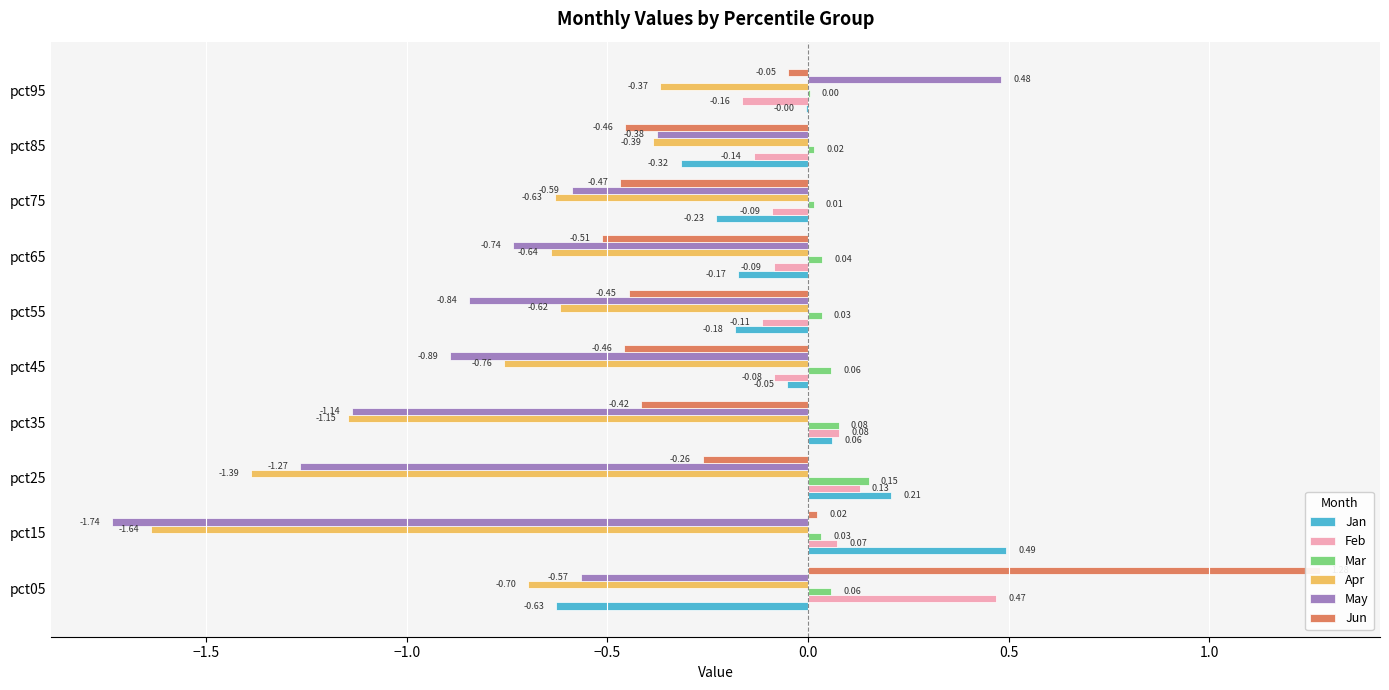

How many bars are there in each group?

6